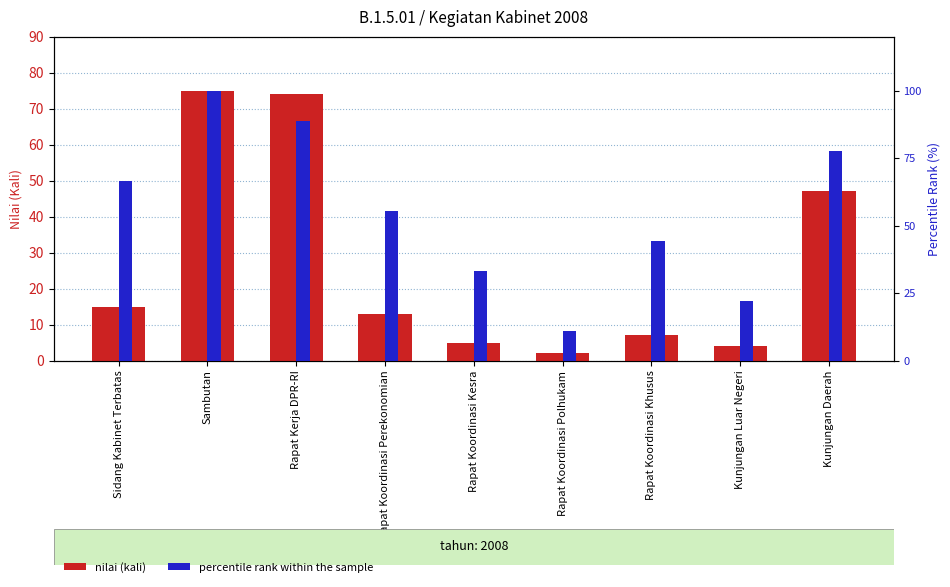

What is the maximum value shown in the chart?

100.0